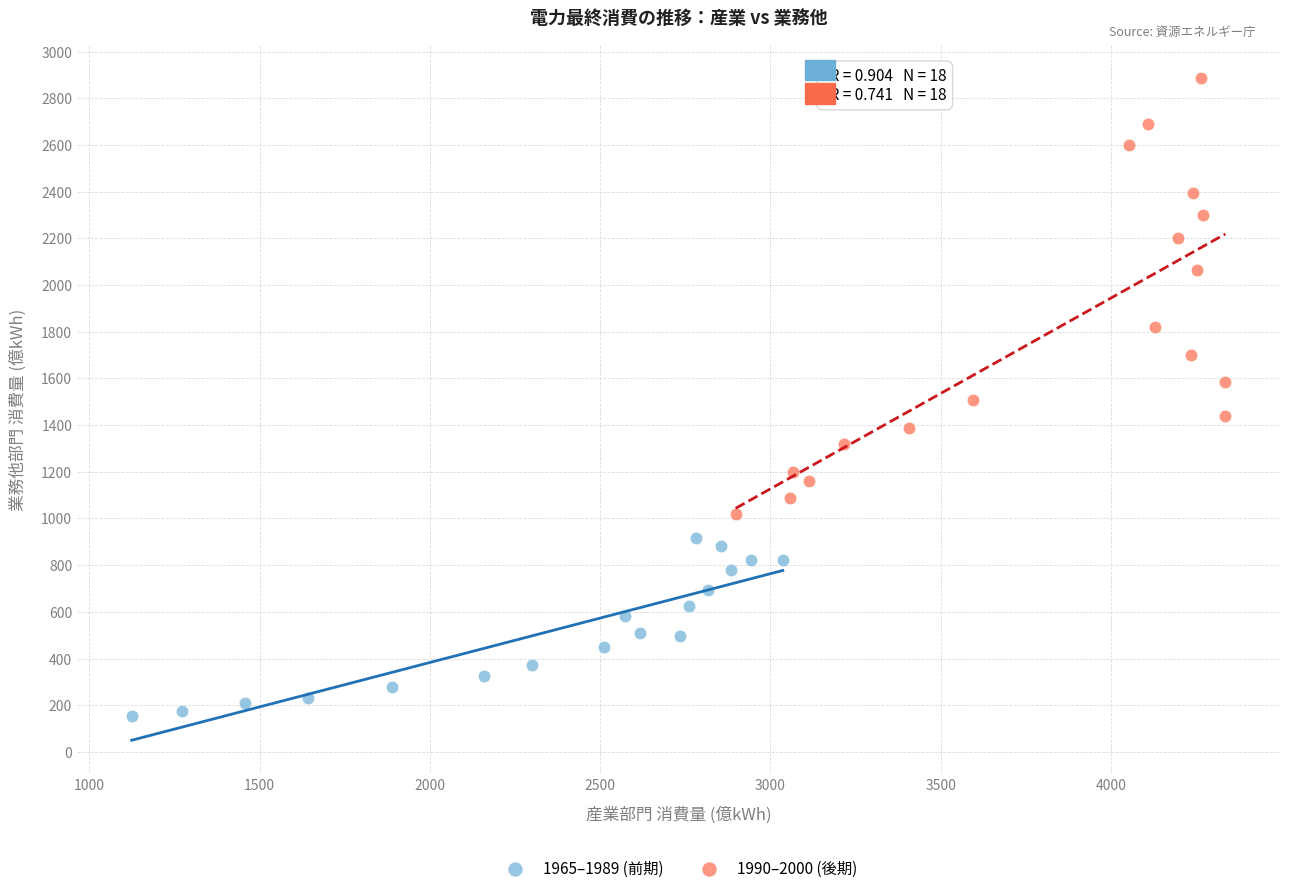

Which series has the largest Y range (max minus min)?

1990–2000 (後期)